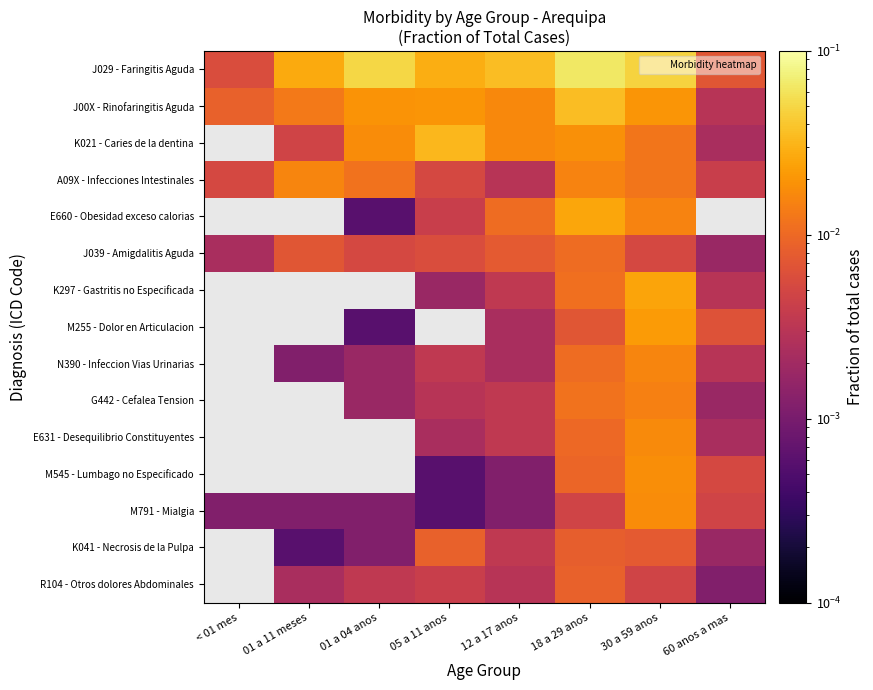

Is it true that M545 - Lumbago no Especificado equals 0.0 at 12 a 17 anos?

True